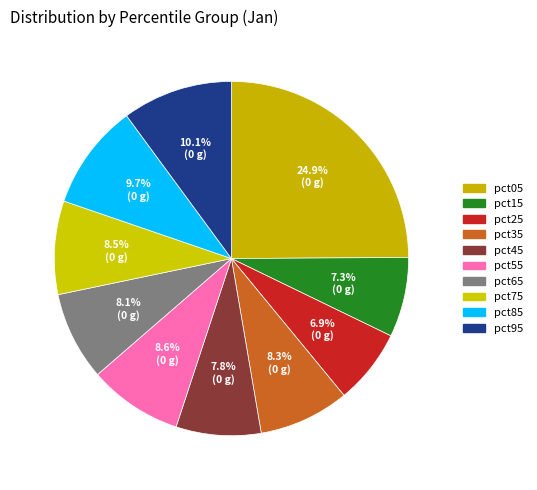

How many segments does this pie chart have?

10